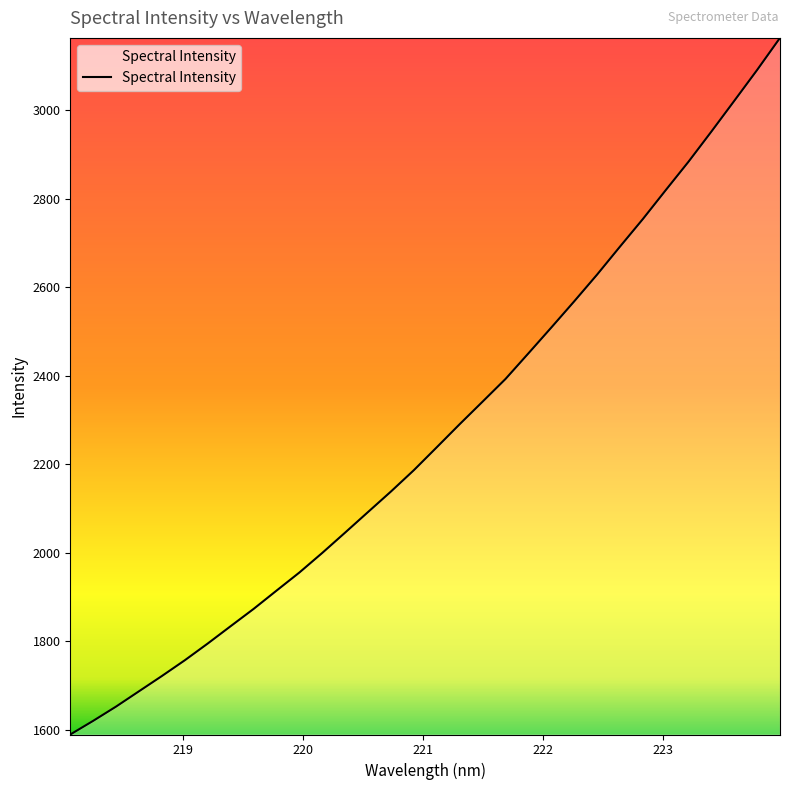

What is the difference between the maximum and minimum values?

1574.5